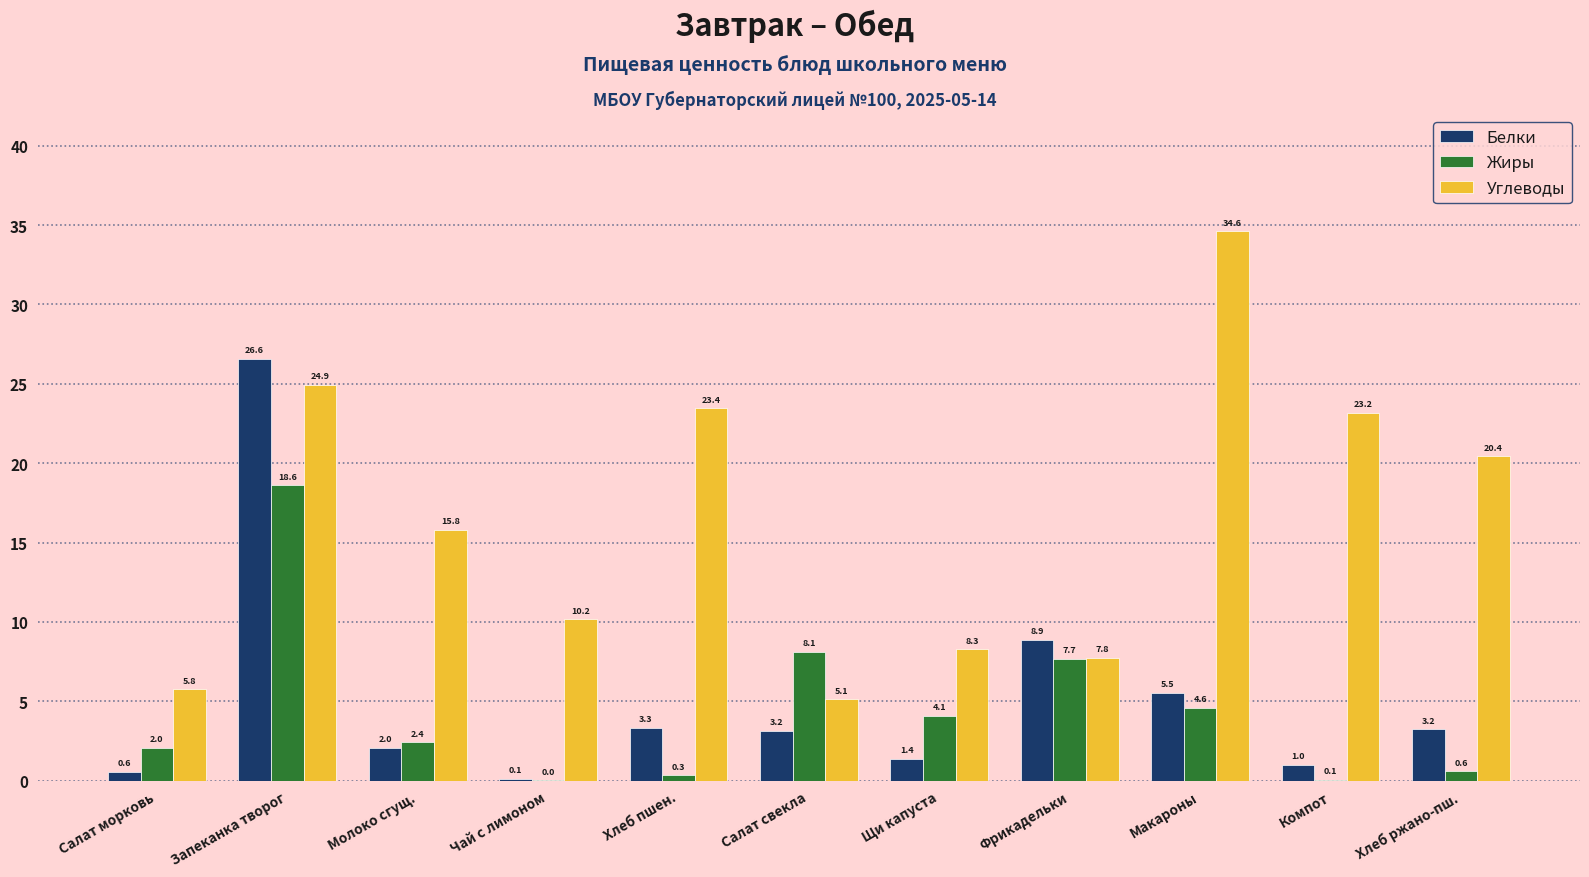

Read the Жиры value at Хлеб пшен..

0.3